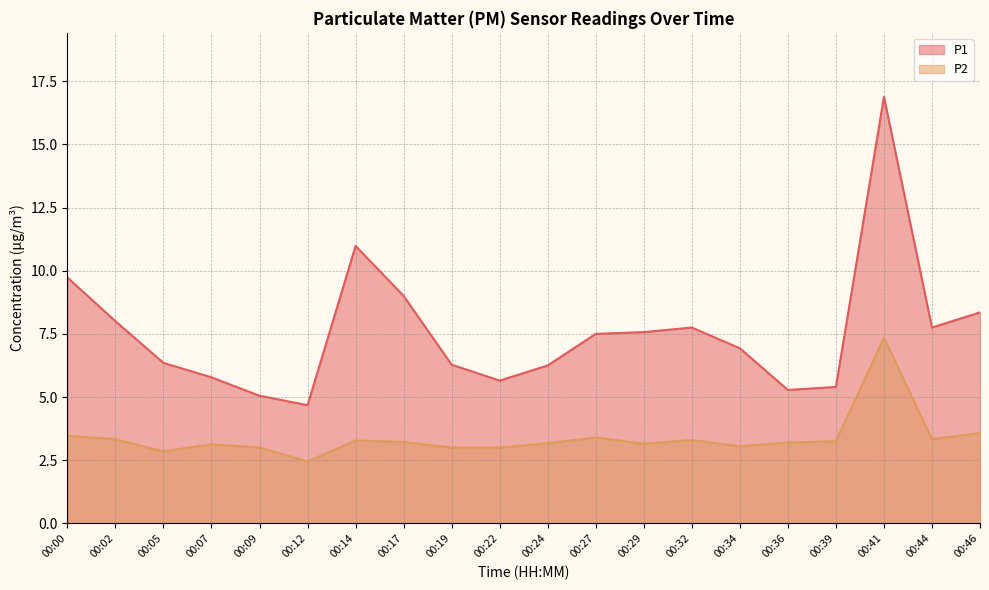

Reading right to left, what are all the values shown in this chart?

P1: 00:46=8.3	00:44=7.8	00:41=16.9	00:39=5.4	00:36=5.3	00:34=6.9	00:32=7.8	00:29=7.6	00:27=7.5	00:24=6.2	00:22=5.7	00:19=6.3	00:17=9.0	00:14=11.0	00:12=4.7	00:09=5.0	00:07=5.8	00:05=6.3	00:02=8.0	00:00=9.7
P2: 00:46=3.6	00:44=3.3	00:41=7.3	00:39=3.2	00:36=3.2	00:34=3.0	00:32=3.3	00:29=3.1	00:27=3.4	00:24=3.2	00:22=3.0	00:19=3.0	00:17=3.2	00:14=3.3	00:12=2.5	00:09=3.0	00:07=3.1	00:05=2.9	00:02=3.3	00:00=3.5